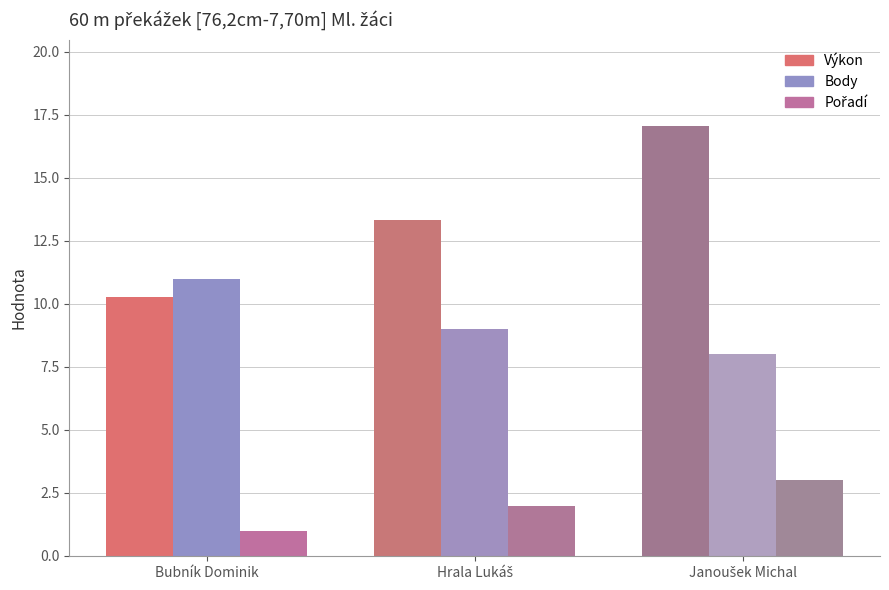

Which series has the largest range (max minus min)?

Výkon